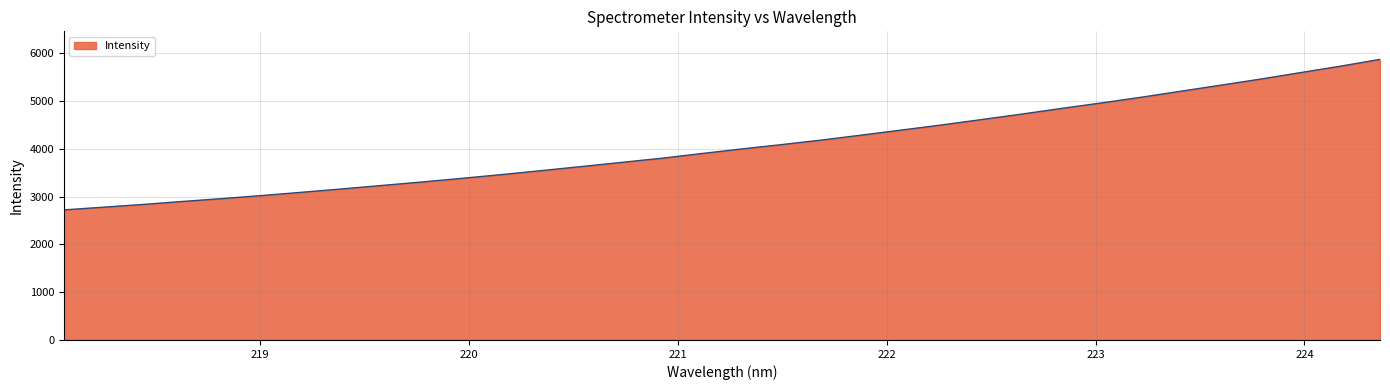

What is the maximum value shown in the chart?

5868.2